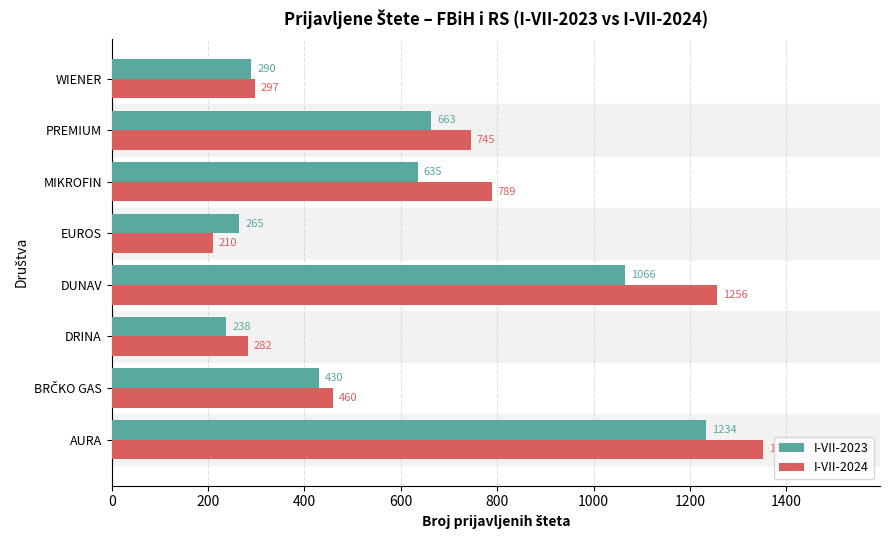

List the series in order of their overall mean, lowest first.

I-VII-2023, I-VII-2024